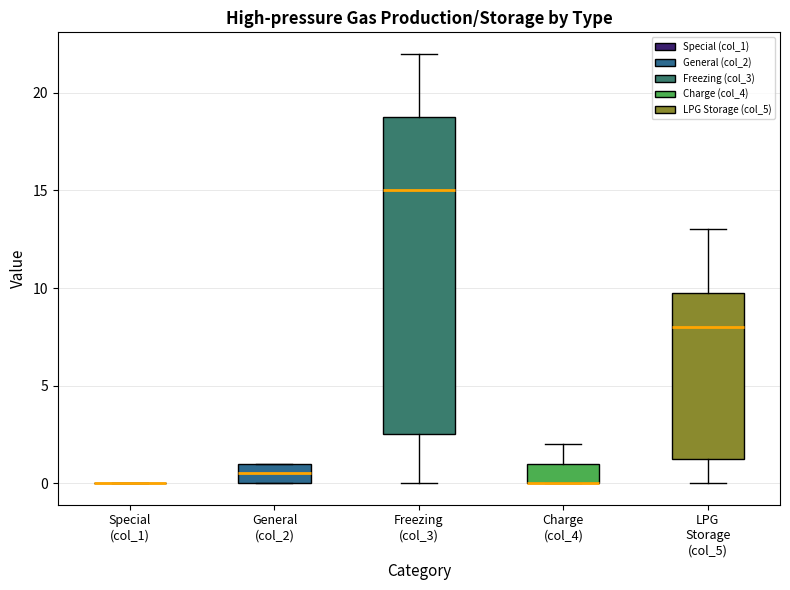

Comparing the boxes themselves (not the whiskers), which one is the tallest?

Freezing (col_3)